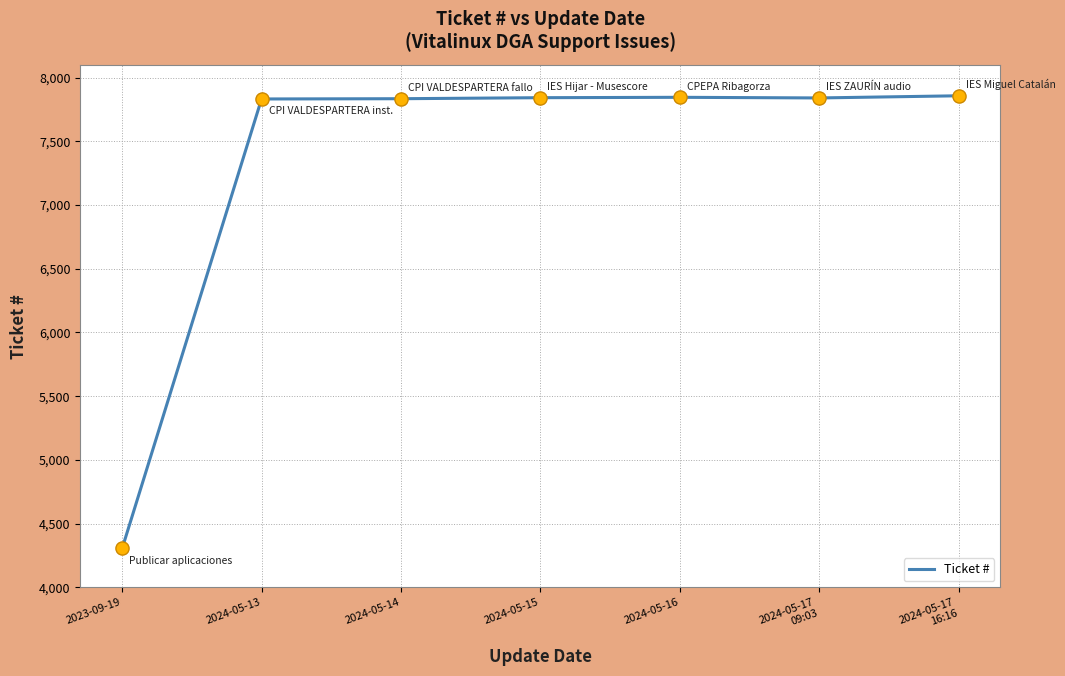

What is the change in value from 2024-05-14 to 2024-05-17
16:16?

+23